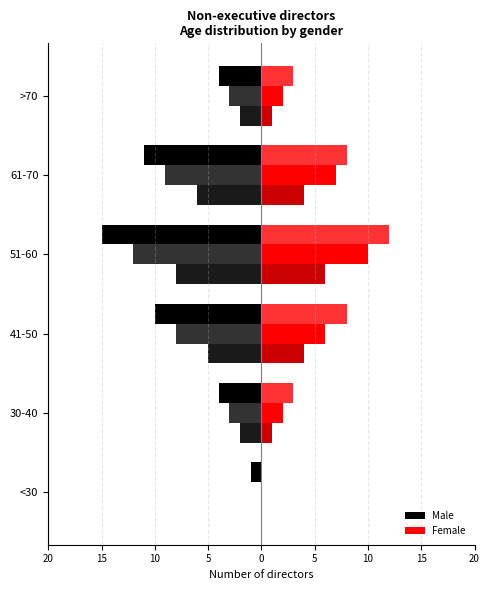

What is the average value of the Chairperson Female series?

3